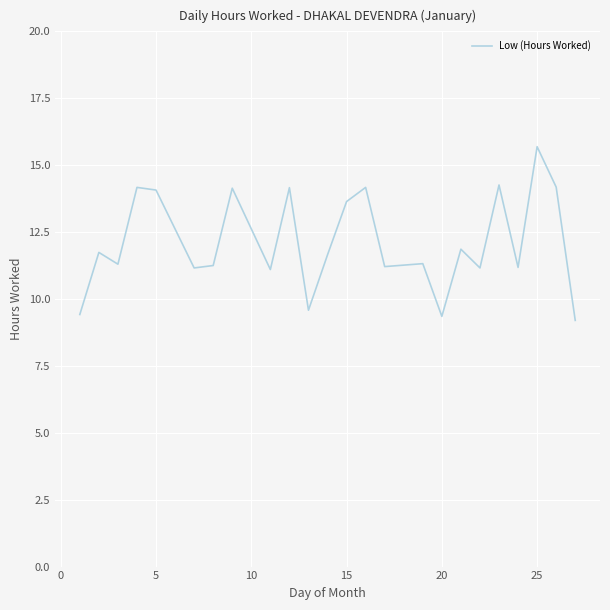

How many series are shown in this chart?

1